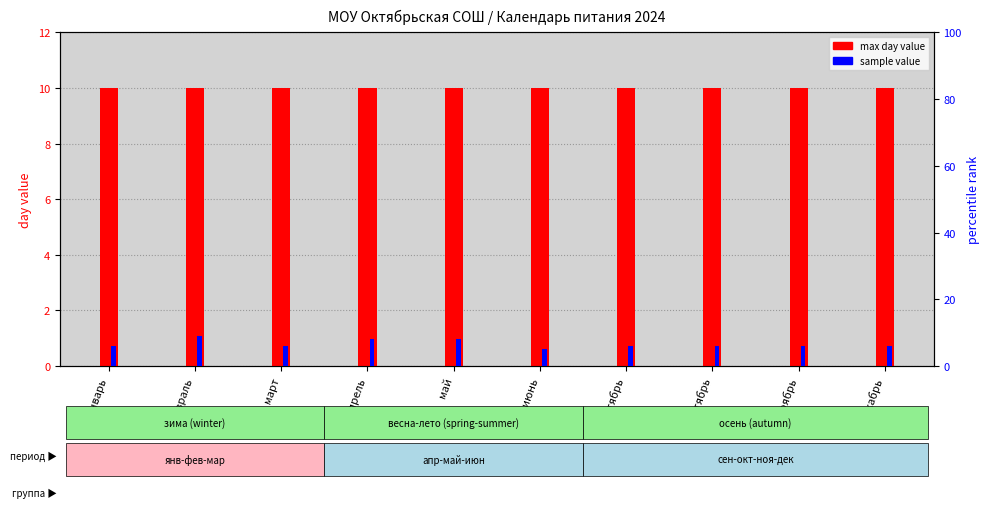

At which label is sample value (percentile) closest to 7?

январь